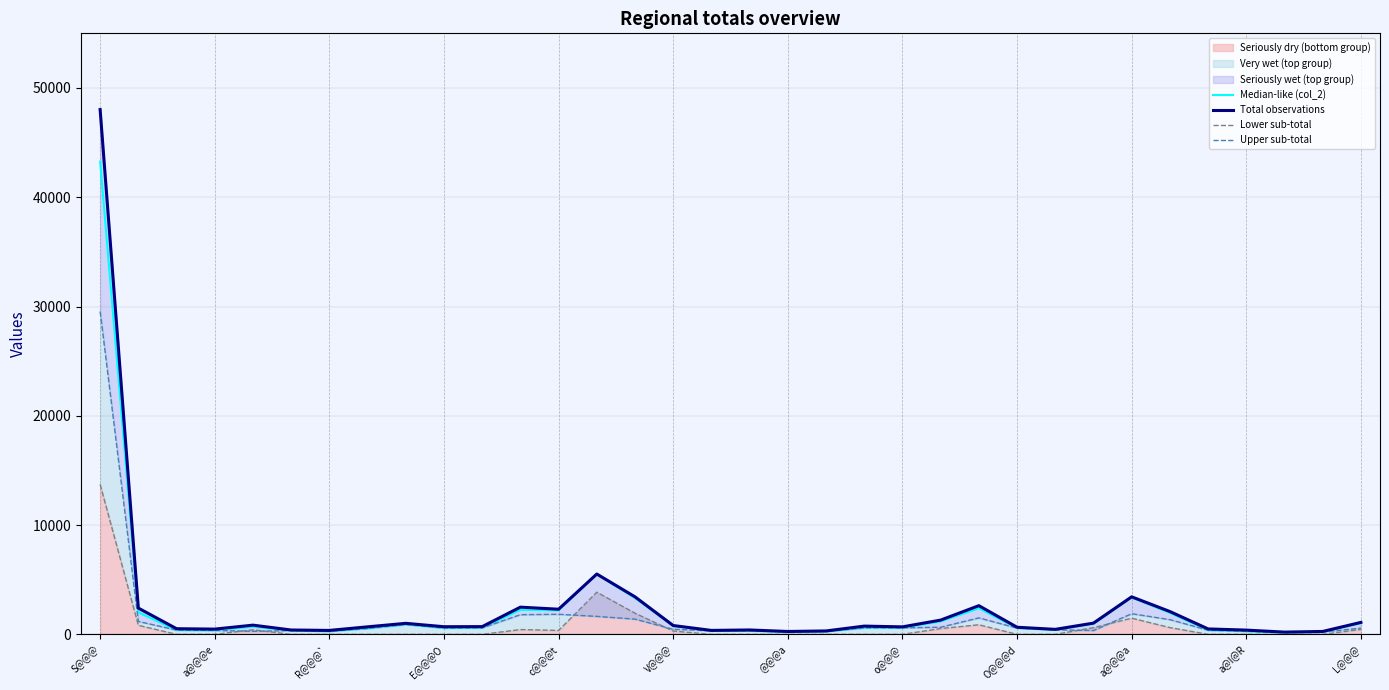

In Upper sub-total, how many points are higher than both neighbors (excluding endpoints)?

6